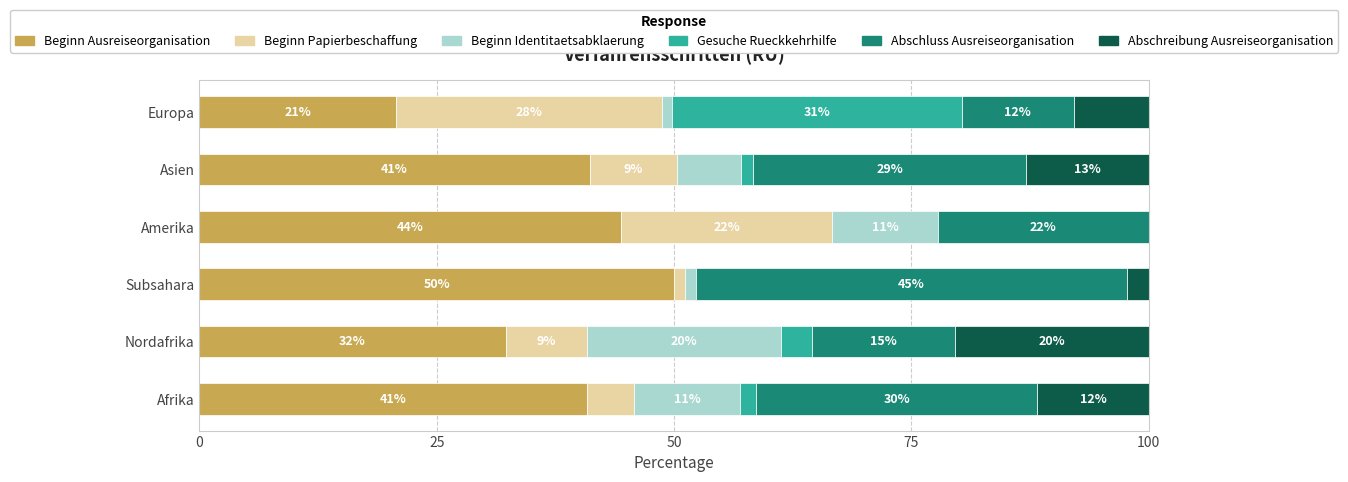

What are all the series names shown in the legend?

Beginn Ausreiseorganisation, Beginn Papierbeschaffung, Beginn Identitaetsabklaerung, Gesuche Rueckkehrhilfe, Abschluss Ausreiseorganisation, Abschreibung Ausreiseorganisation